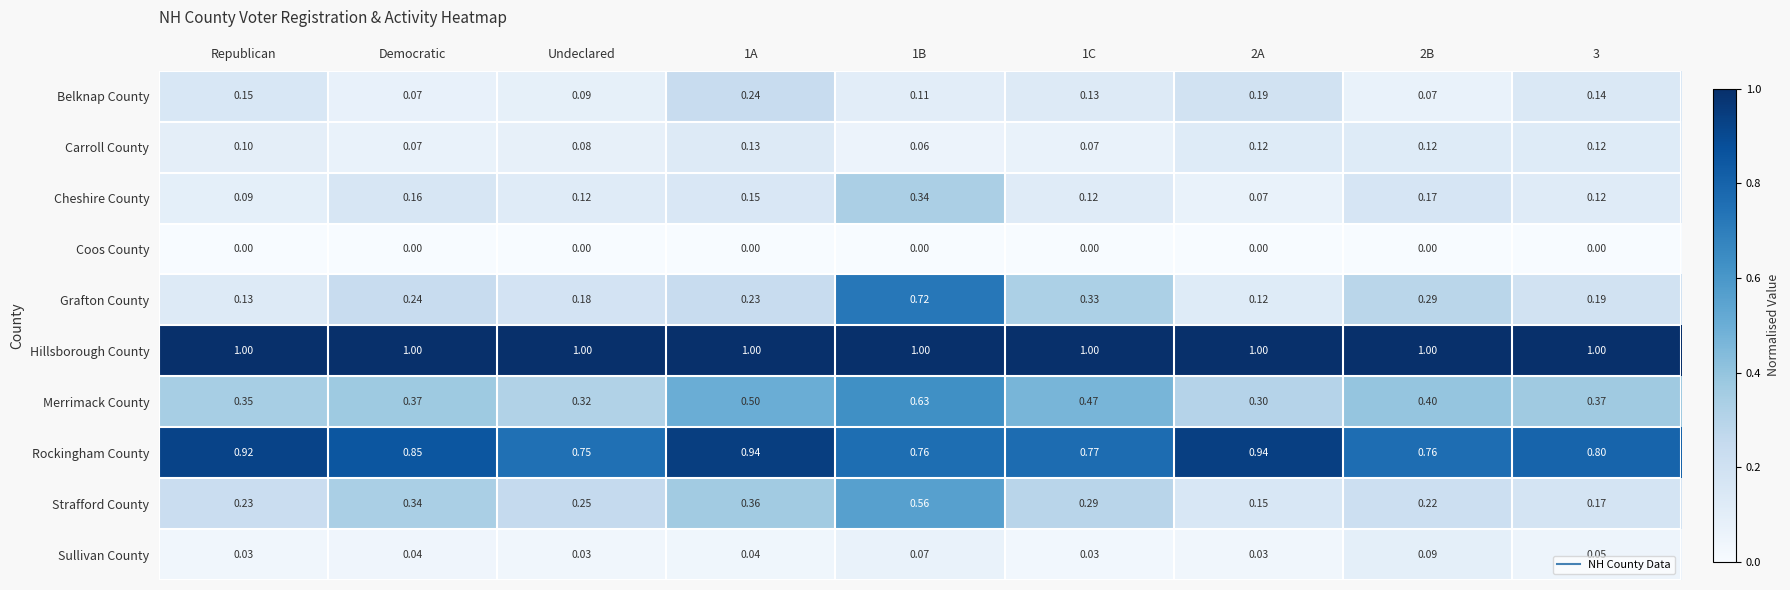

Which series has the largest total across all categories?

Hillsborough County